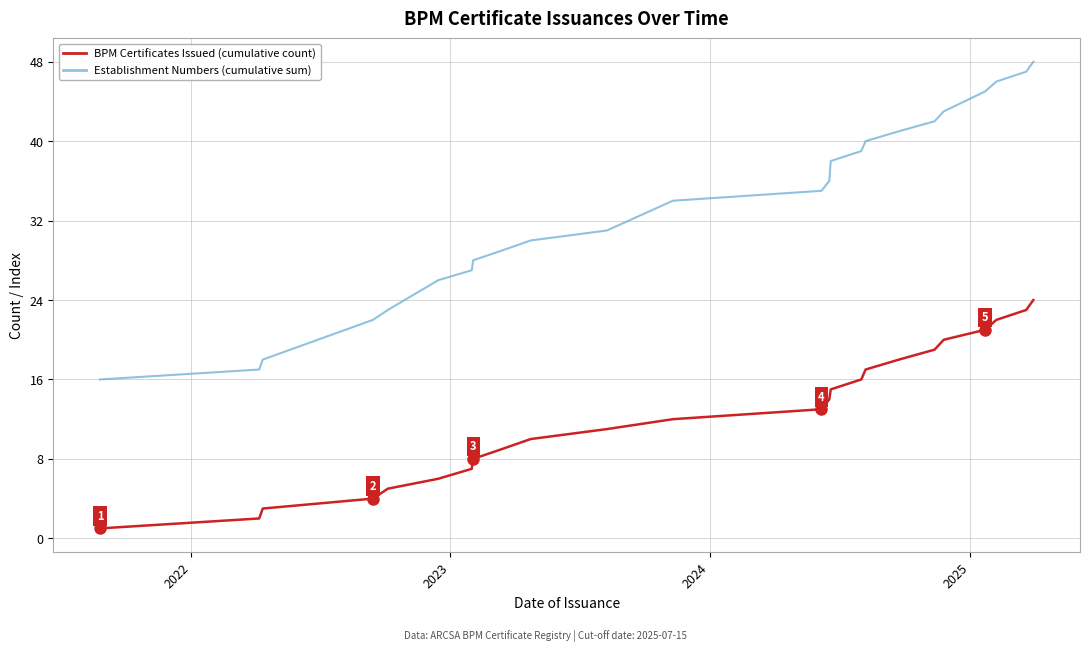

Which series has the largest range (max minus min)?

Establishment Numbers (cumulative sum)